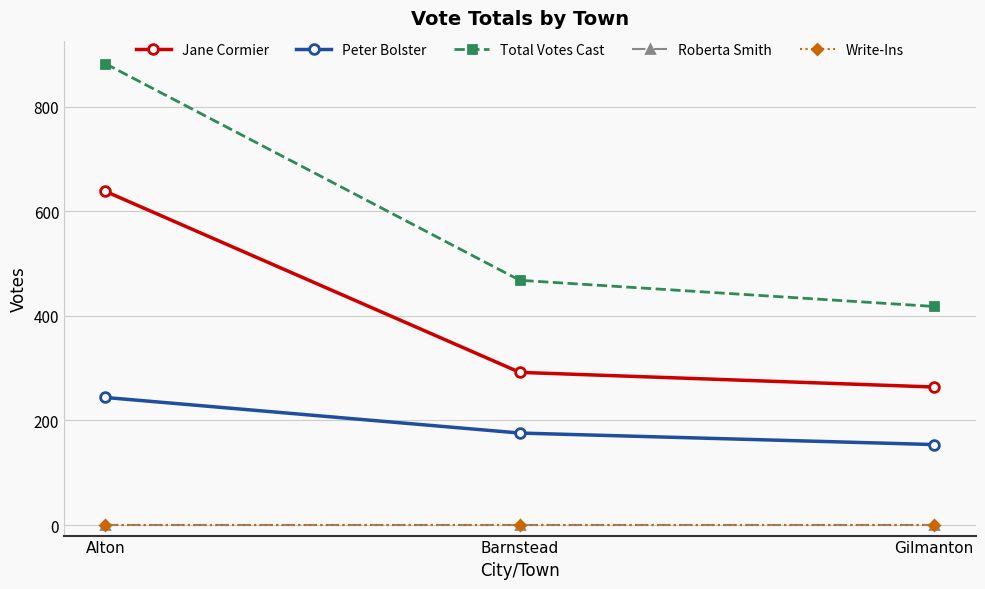

Is this an area chart (filled region under the line)?

No